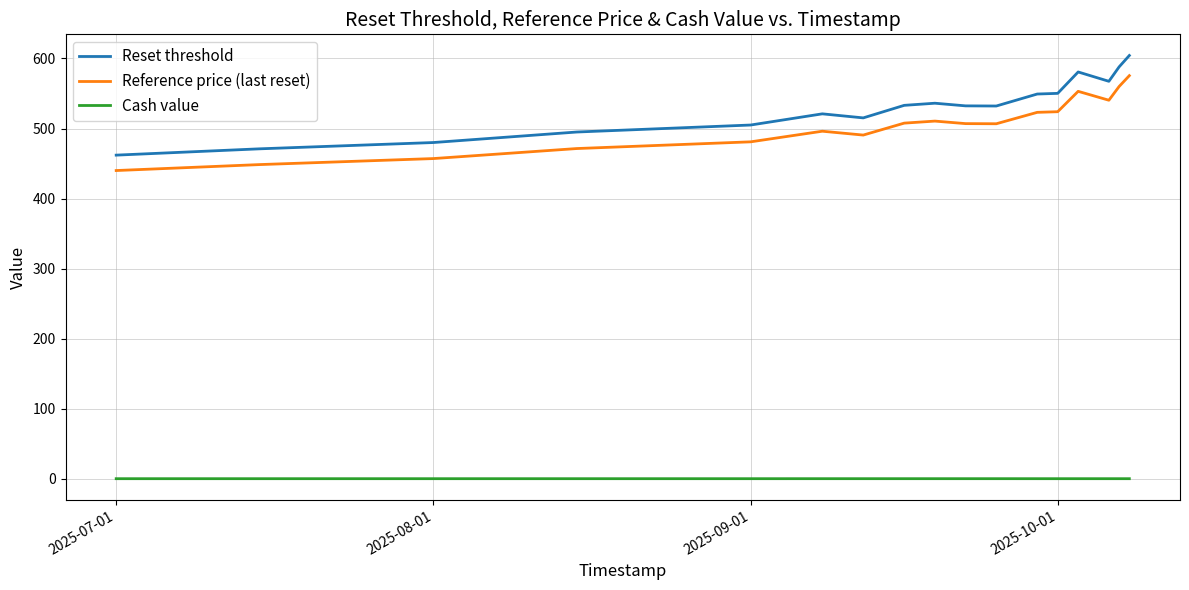

How many values in the Reference price (last reset) series are below 507?

8